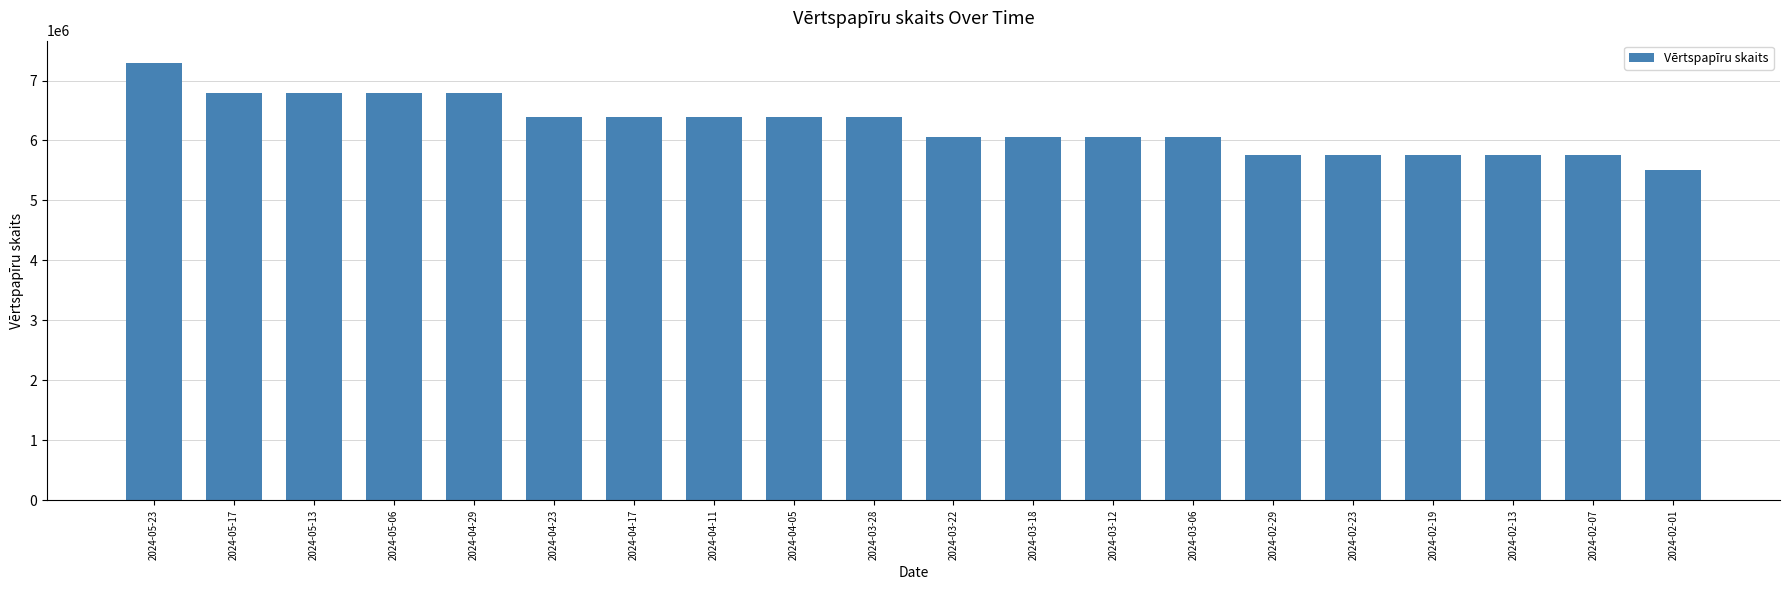

What is the change in value from 2024-04-11 to 2024-03-12?

-350000